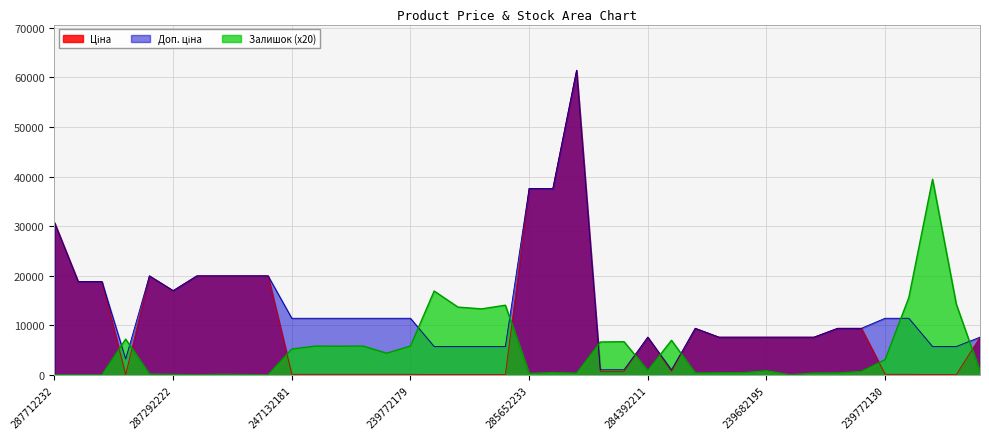

How many interior local valleys does the Доп. ціна series have?

3